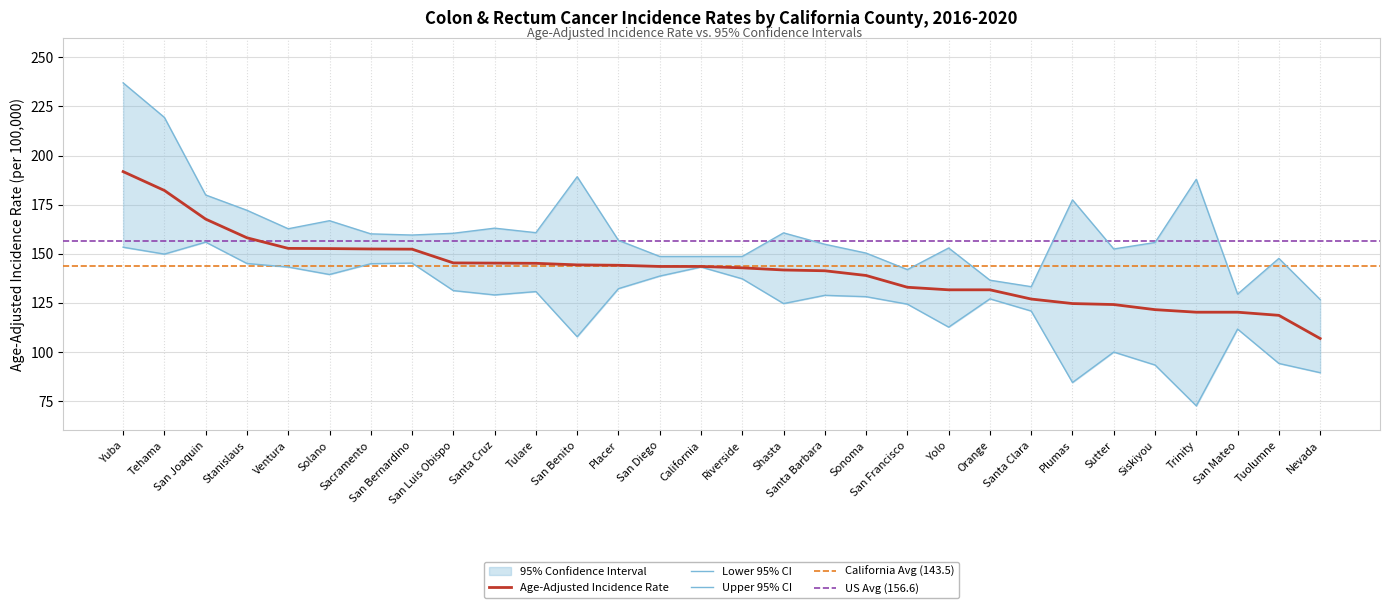

Which series has the largest total across all categories?

Upper 95% CI